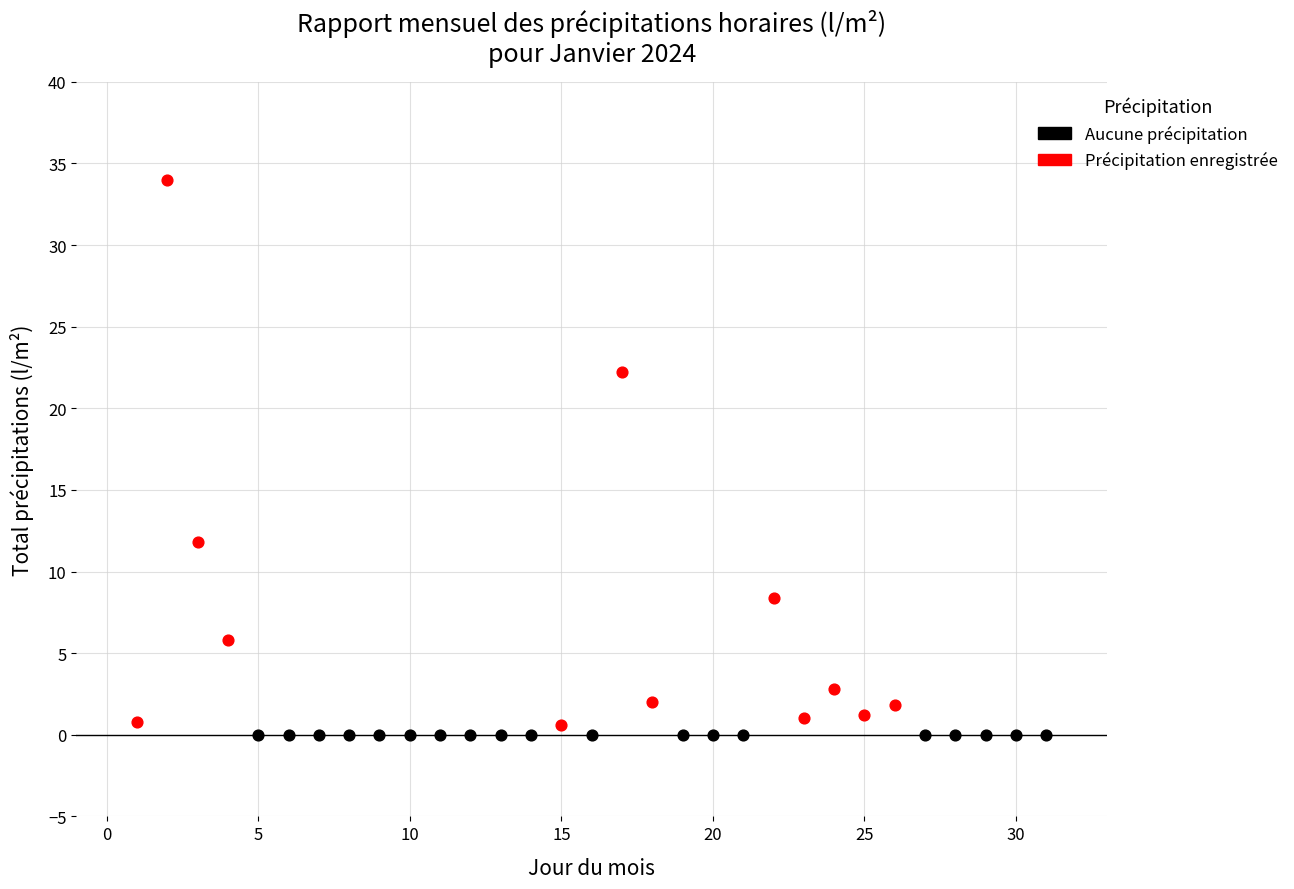

Which series reaches the maximum Y coordinate?

Précipitation enregistrée